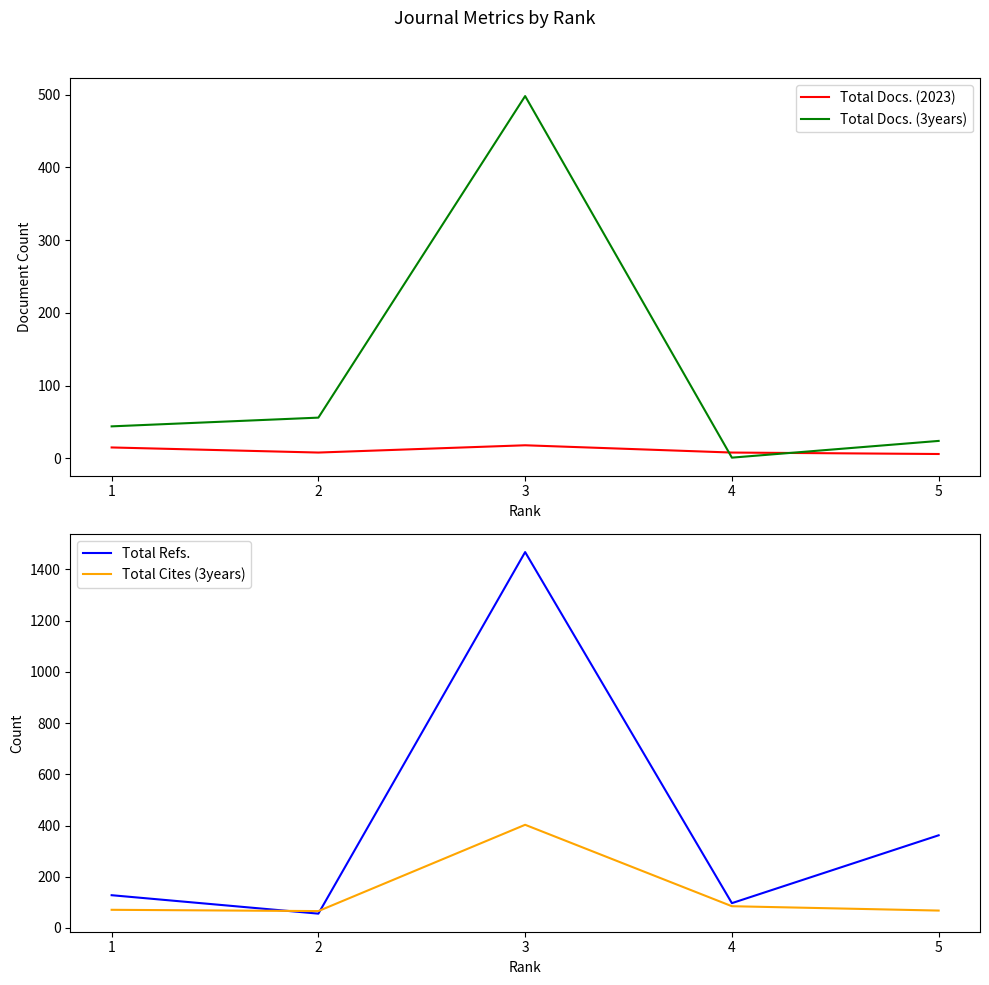

What is the difference between the highest and lowest values at 1?

113